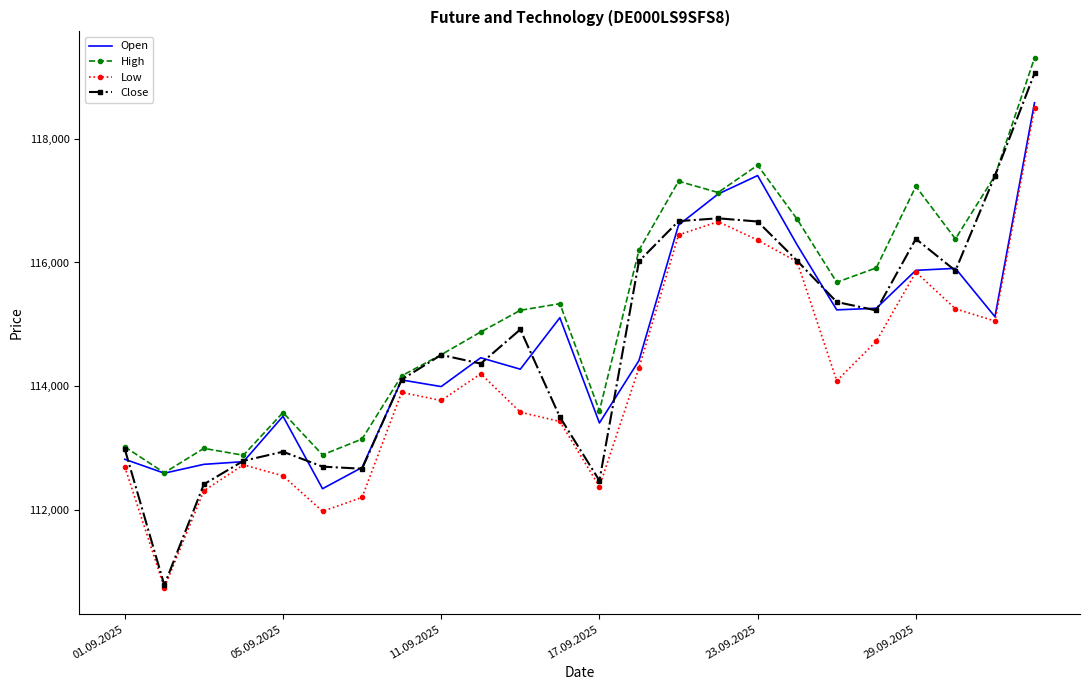

What is the minimum value shown in the chart?

110744